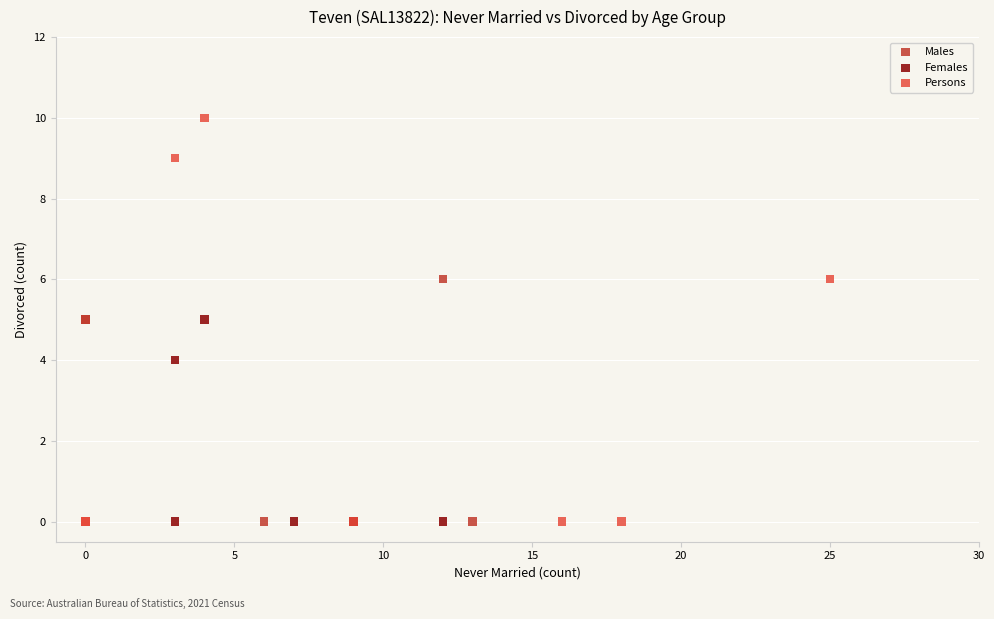

Which series has the widest spread of Y values?

Persons